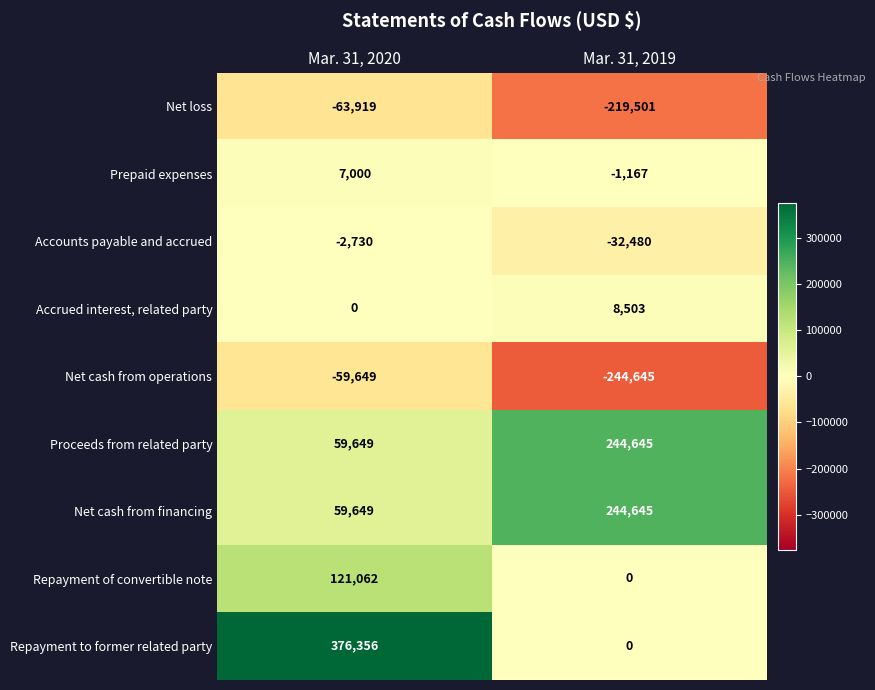

Count the number of categories in the chart.

2